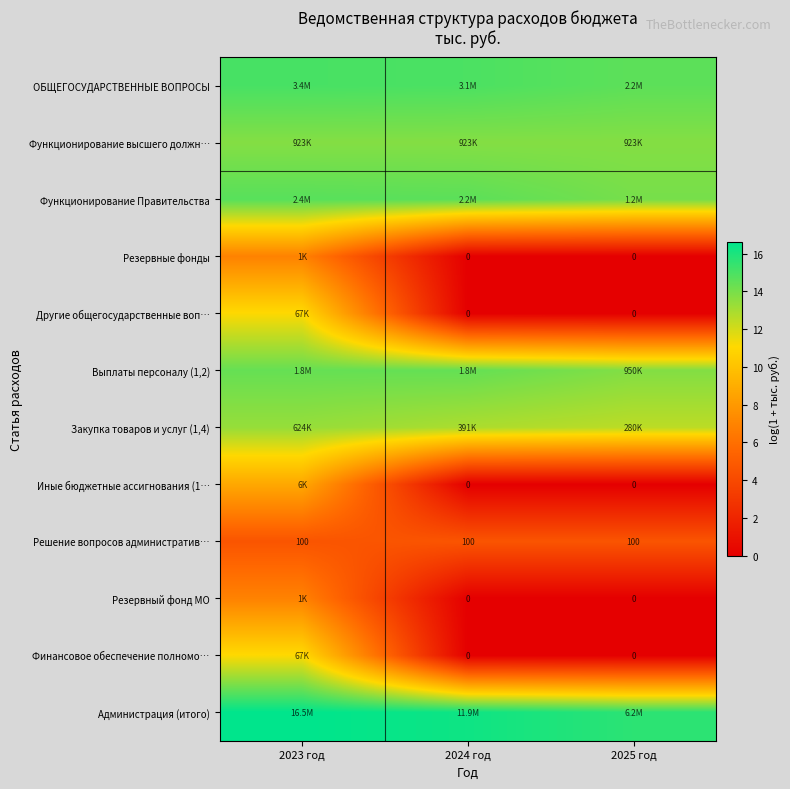

Count the Администрация (итого) values in the range 15 to 16.

1